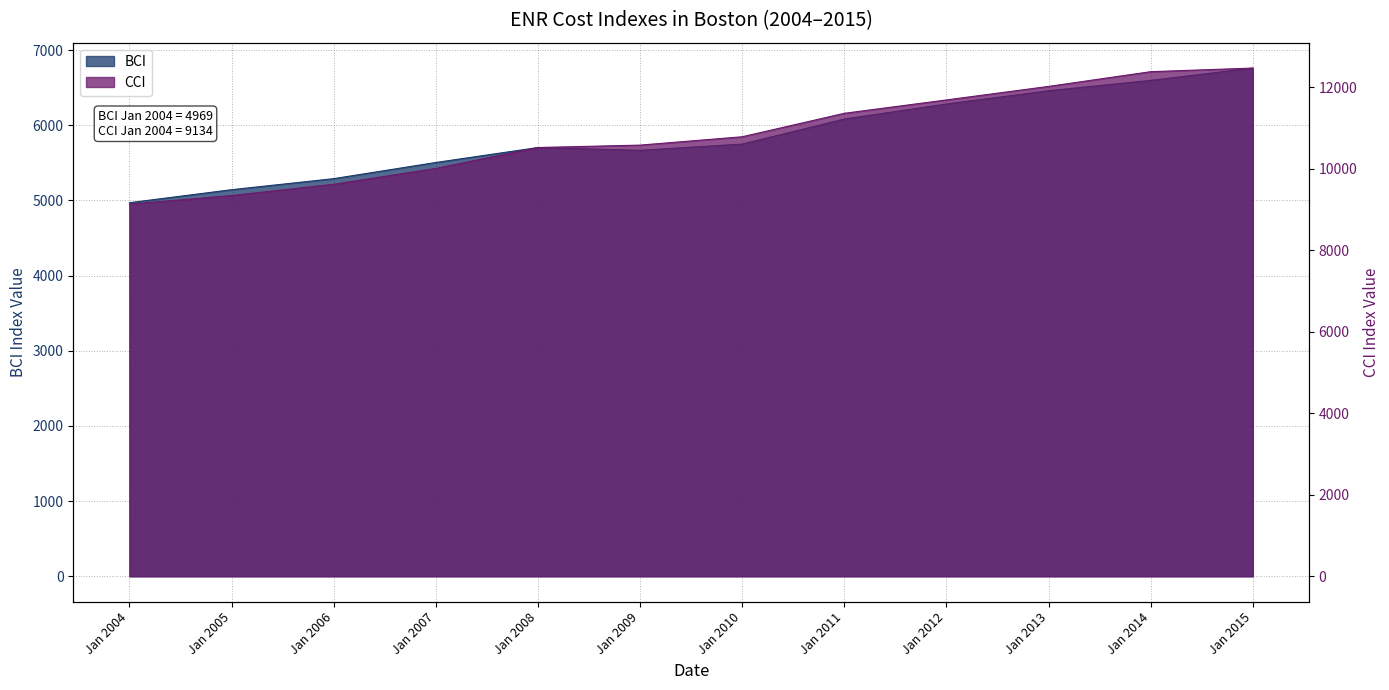

In BCI, how many points are higher than both neighbors (excluding endpoints)?

1